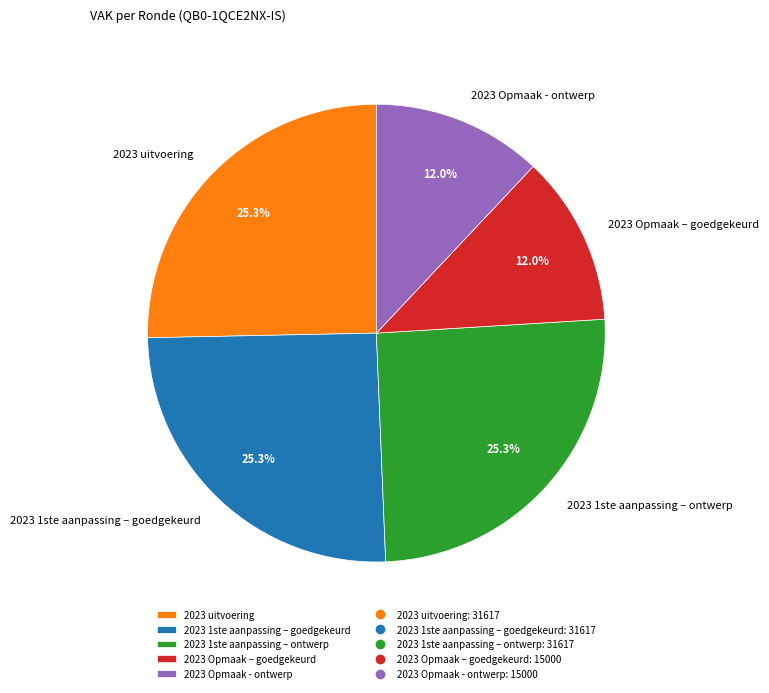

How many slices are in this pie chart?

5